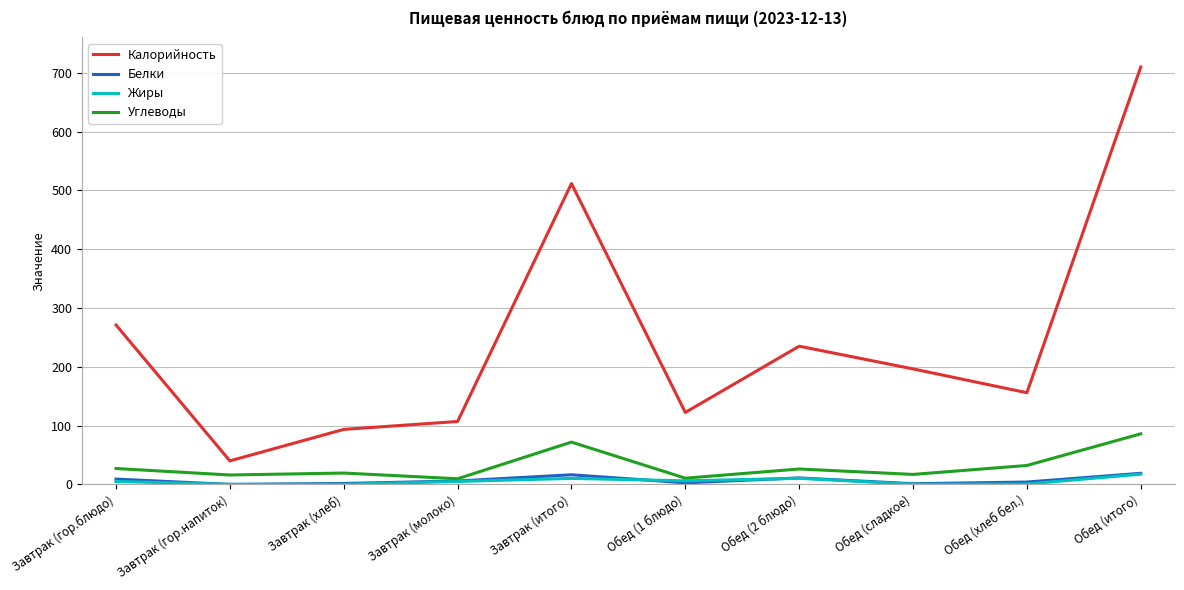

At which label does Калорийность reach its minimum?

Завтрак (гор.напиток)